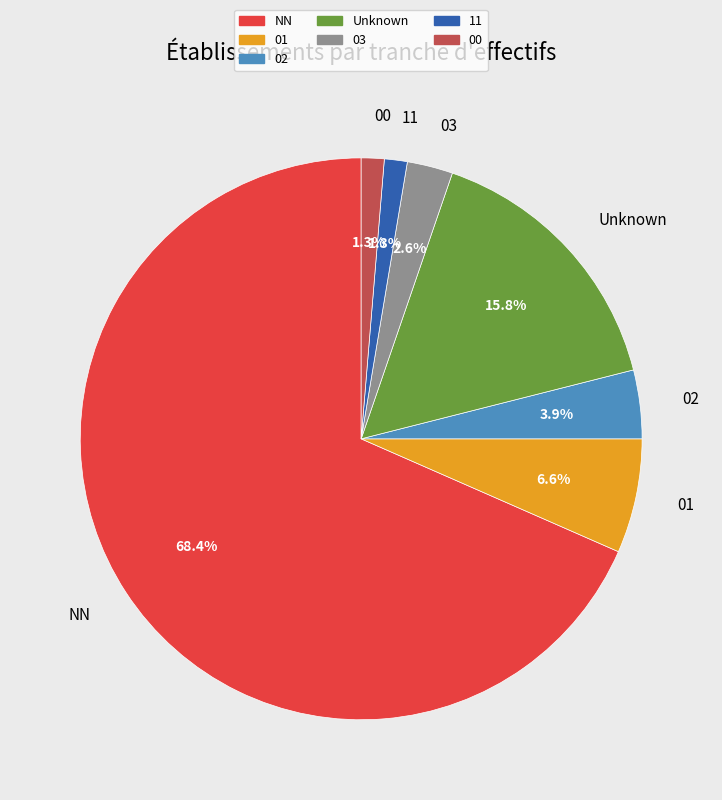

What percentage is the 11 slice, to the nearest percent?

1%